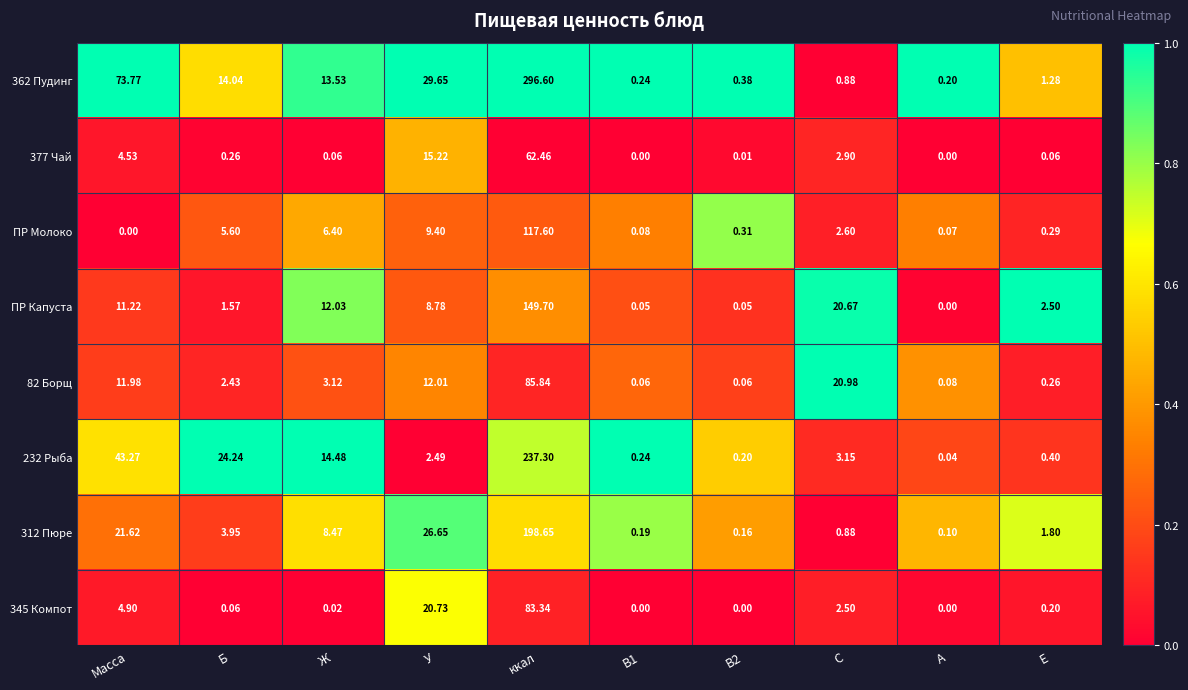

Which label corresponds to the largest value in the chart?

ккал